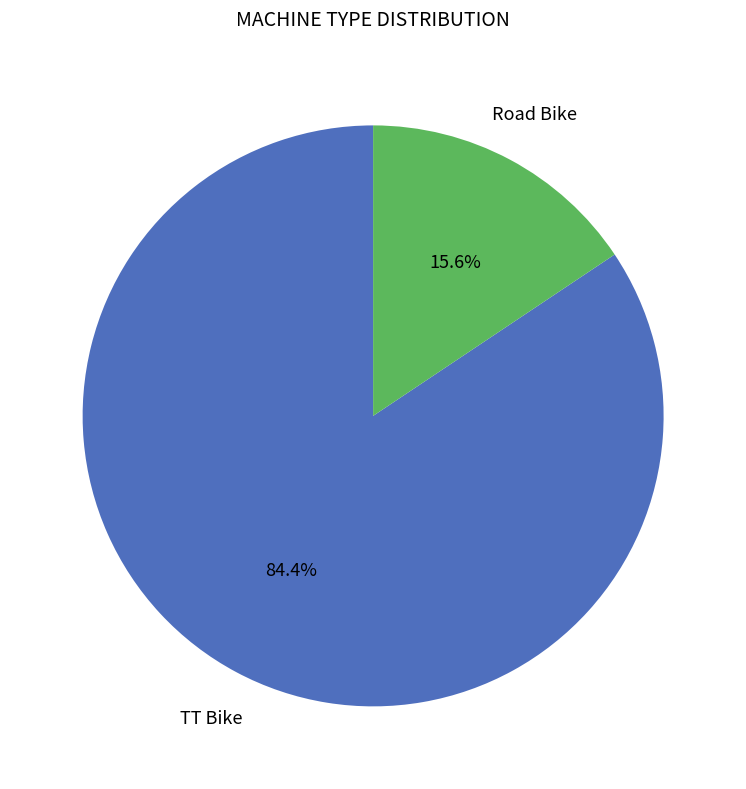

What is the ratio of the value at TT Bike to the value at Road Bike?

5.4